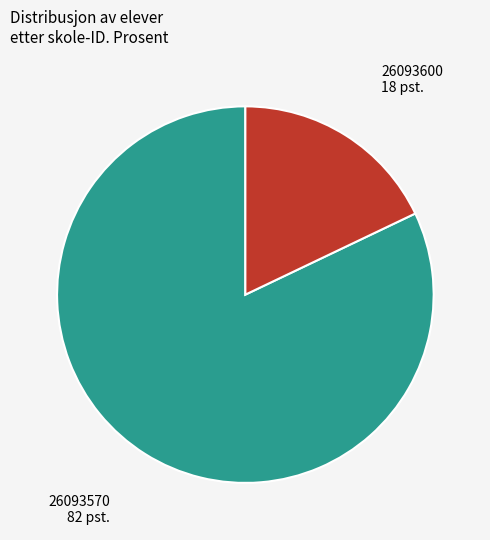

What is the ratio of the value at 26093570 to the value at 26093600?

4.6